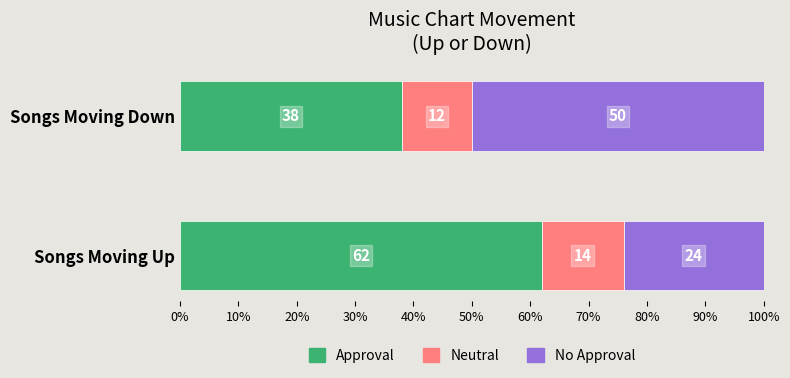

What is the difference between the maximum and minimum values in the Approval series?

24